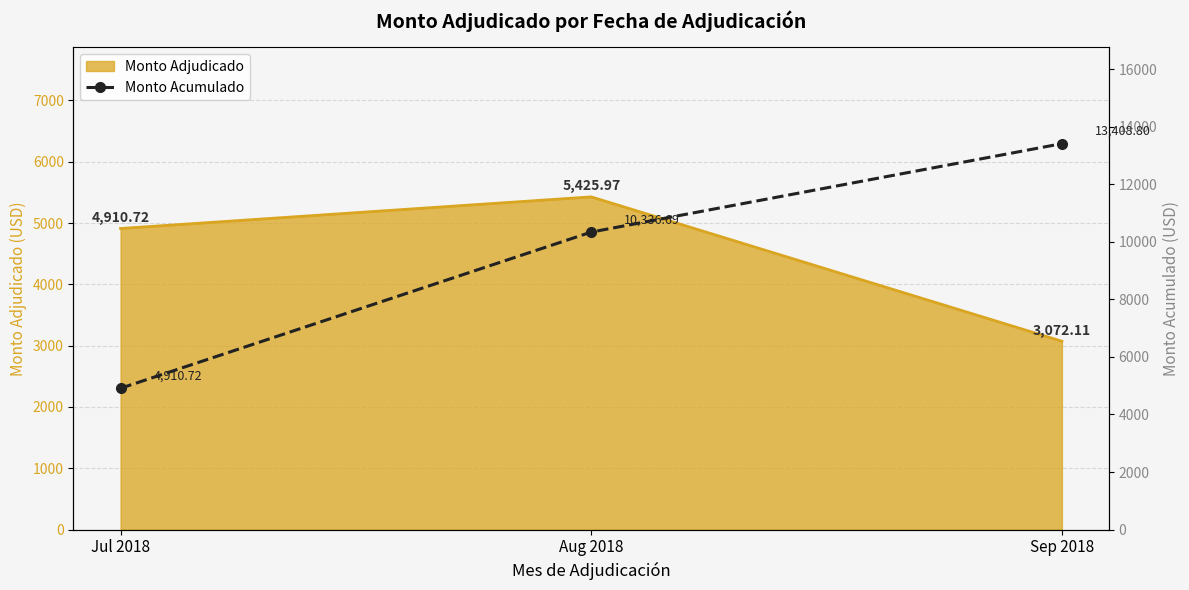

List the labels in order of Monto Adjudicado value, smallest first.

Sep 2018, Jul 2018, Aug 2018